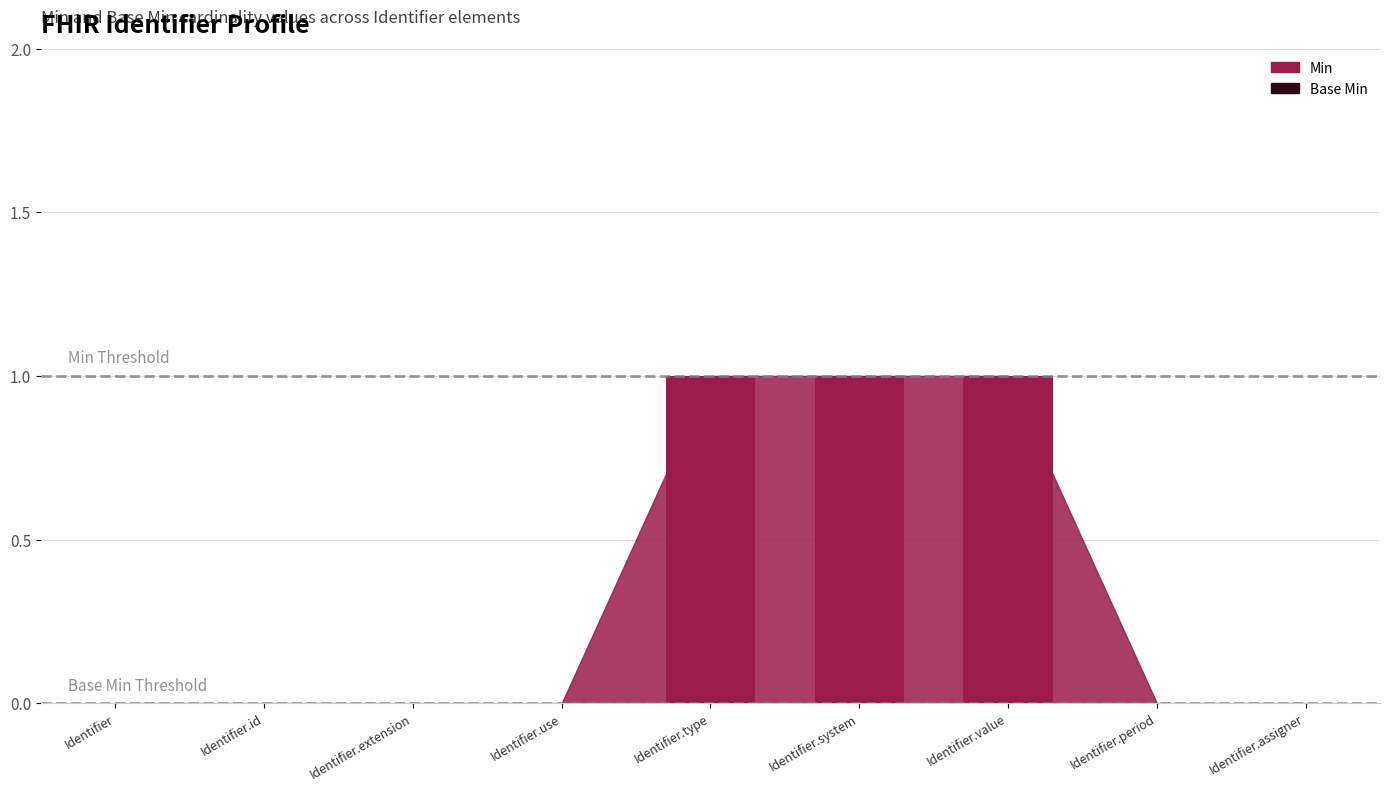

What is the sum of all values?

3